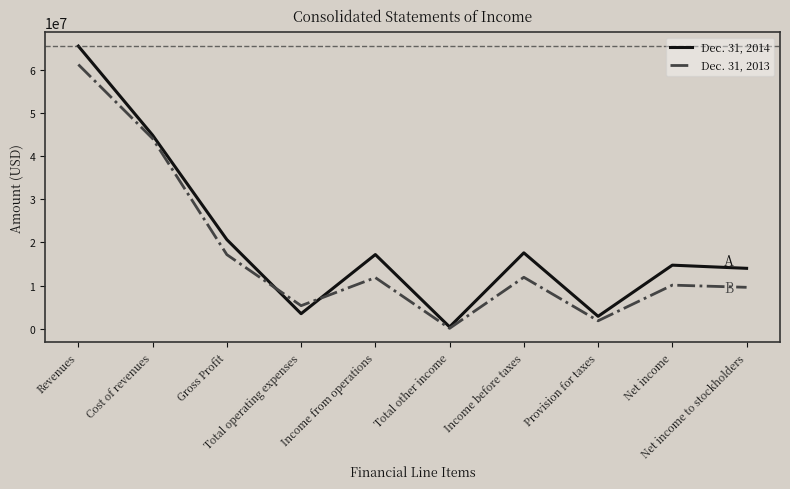

In Dec. 31, 2013, how many points are lower than both neighbors (excluding endpoints)?

3